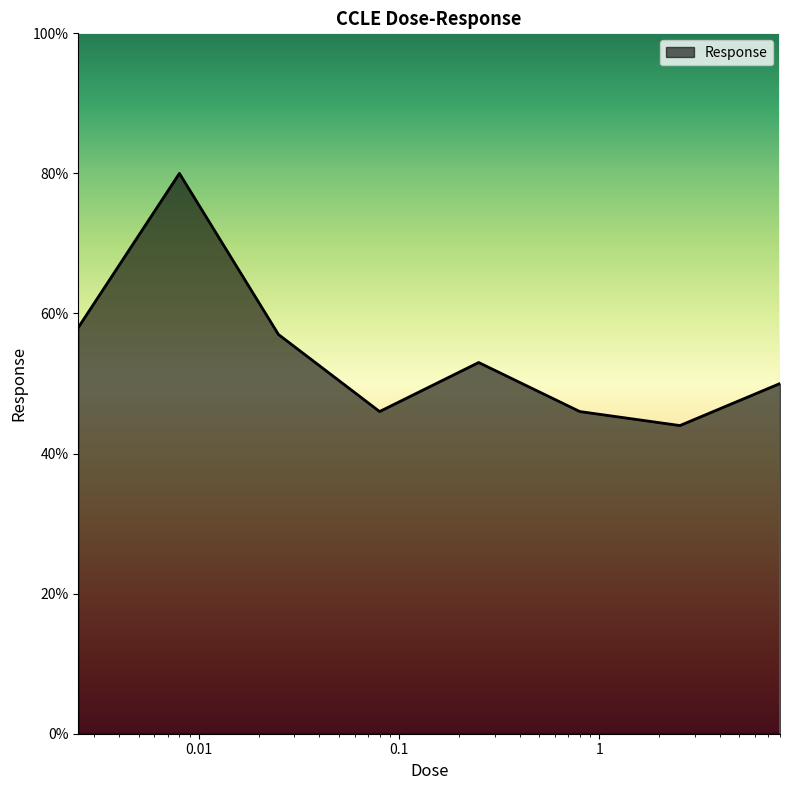

What is the difference between the maximum and minimum values?

36